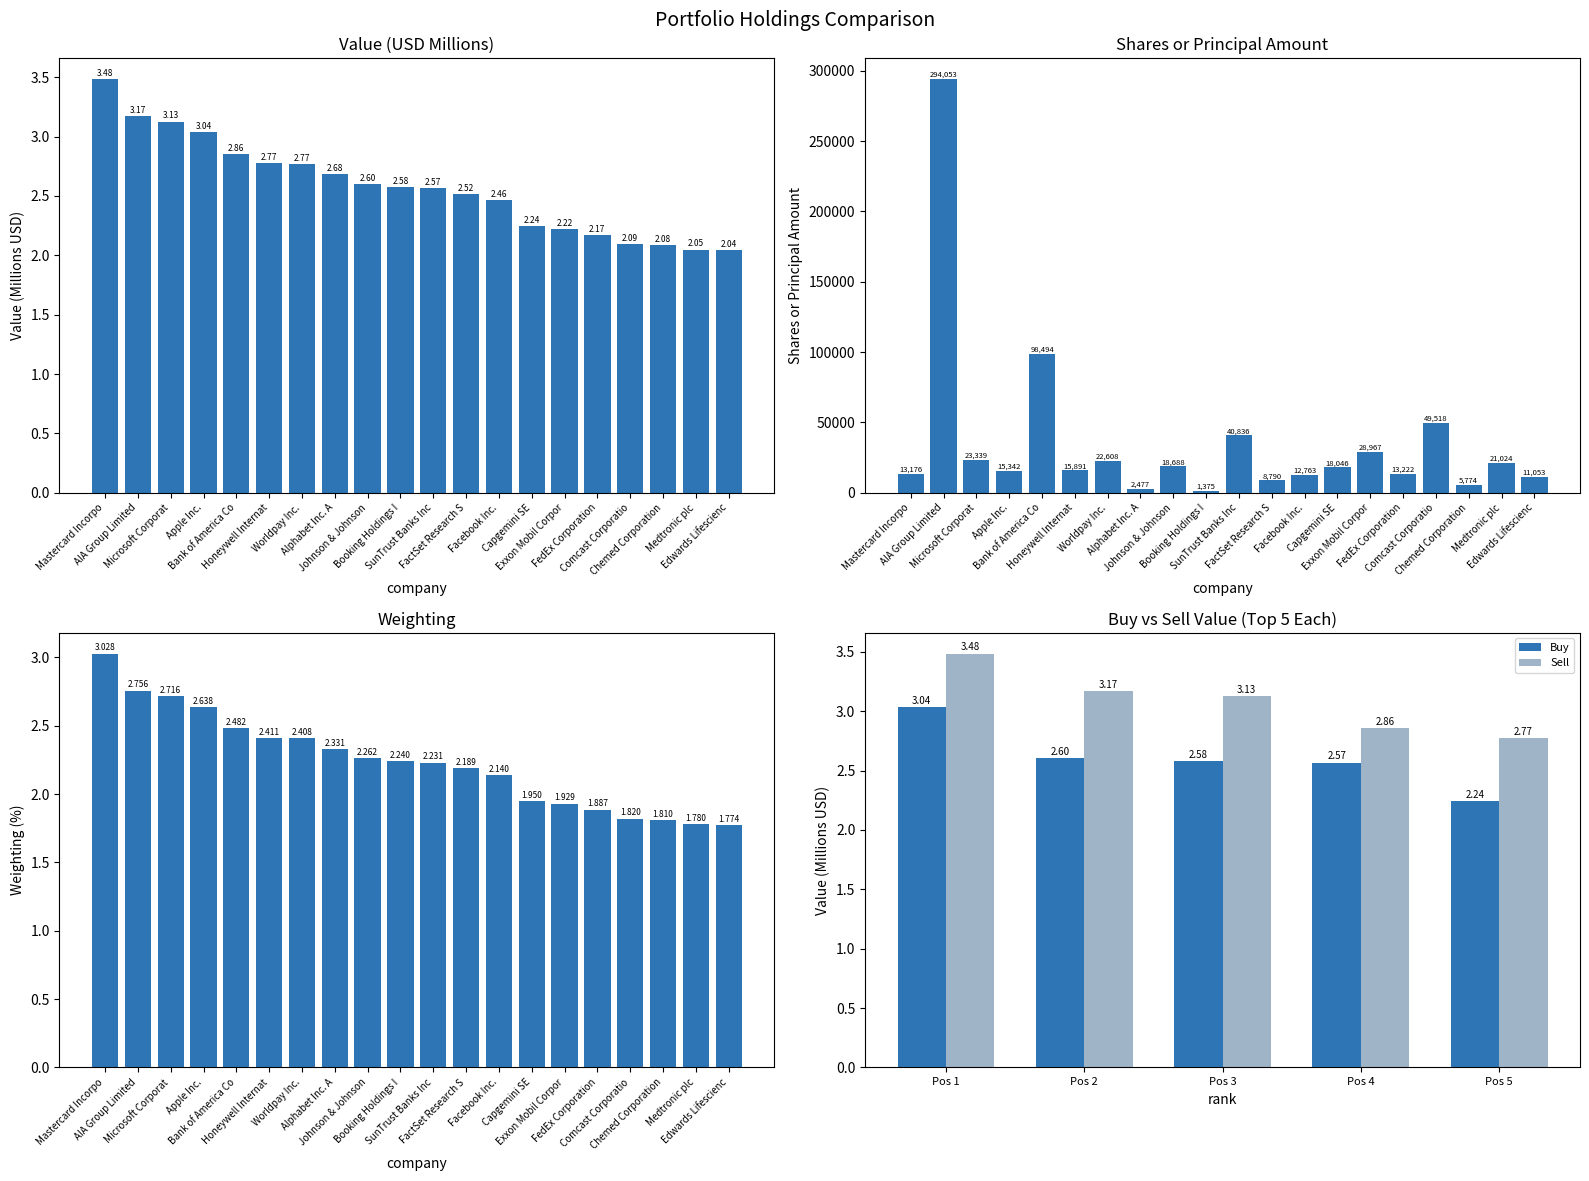

What is the value of the Value (USD) bar at the 16th from the left?

2.2